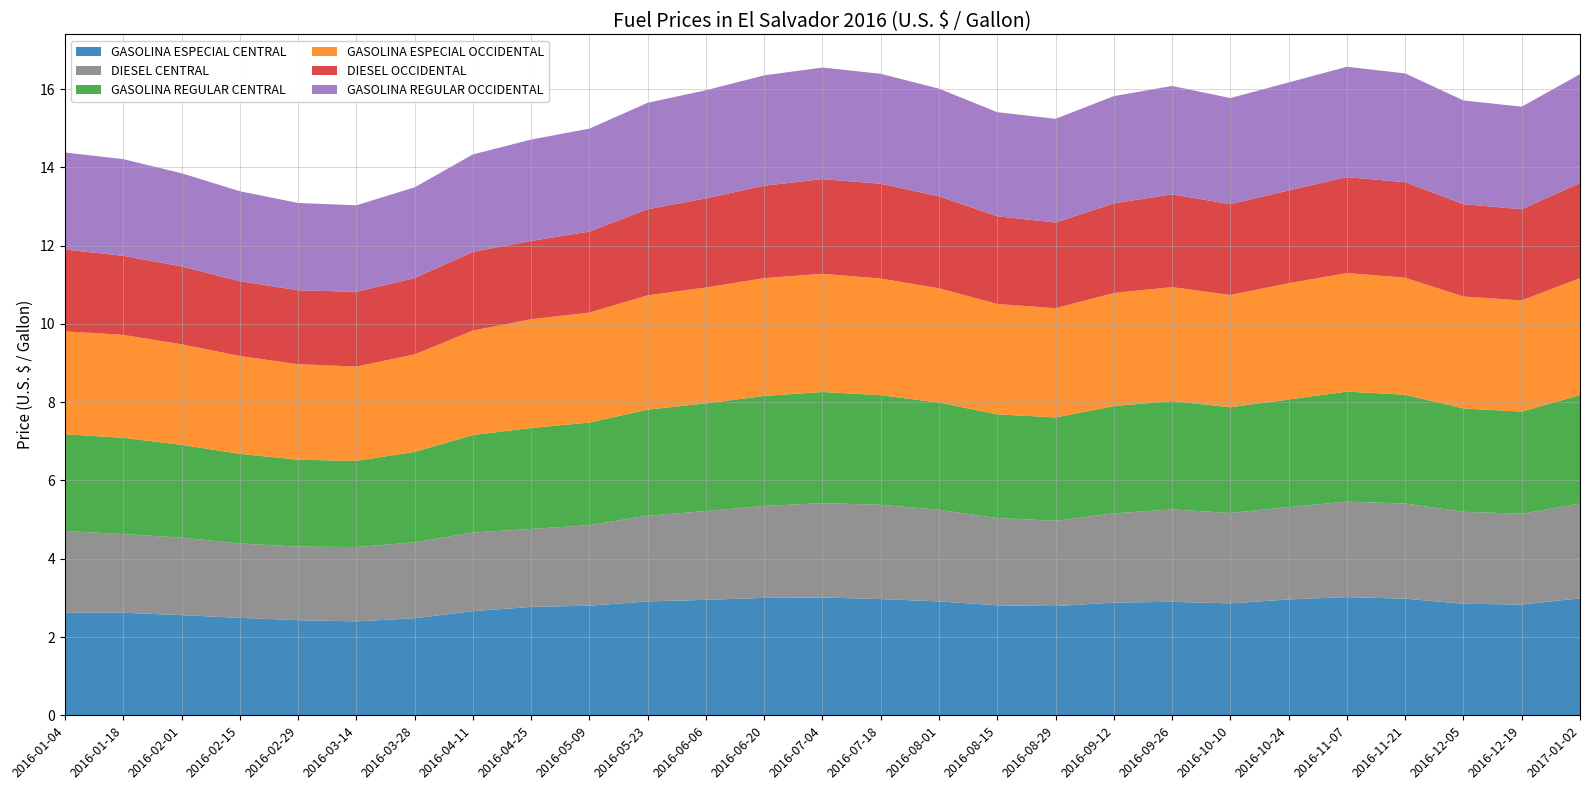

Reading right to left, extract all data points from this chart.

GASOLINA ESPECIAL CENTRAL: 2017-01-02=3.0	2016-12-19=2.8	2016-12-05=2.9	2016-11-21=3.0	2016-11-07=3.0	2016-10-24=3.0	2016-10-10=2.9	2016-09-26=2.9	2016-09-12=2.9	2016-08-29=2.8	2016-08-15=2.8	2016-08-01=2.9	2016-07-18=3.0	2016-07-04=3.0	2016-06-20=3.0	2016-06-06=3.0	2016-05-23=2.9	2016-05-09=2.8	2016-04-25=2.8	2016-04-11=2.7	2016-03-28=2.5	2016-03-14=2.4	2016-02-29=2.4	2016-02-15=2.5	2016-02-01=2.6	2016-01-18=2.6	2016-01-04=2.6
DIESEL CENTRAL: 2017-01-02=2.4	2016-12-19=2.3	2016-12-05=2.4	2016-11-21=2.4	2016-11-07=2.4	2016-10-24=2.4	2016-10-10=2.3	2016-09-26=2.4	2016-09-12=2.3	2016-08-29=2.2	2016-08-15=2.2	2016-08-01=2.3	2016-07-18=2.4	2016-07-04=2.4	2016-06-20=2.4	2016-06-06=2.3	2016-05-23=2.2	2016-05-09=2.1	2016-04-25=2.0	2016-04-11=2.0	2016-03-28=1.9	2016-03-14=1.9	2016-02-29=1.9	2016-02-15=1.9	2016-02-01=2.0	2016-01-18=2.0	2016-01-04=2.1
GASOLINA REGULAR CENTRAL: 2017-01-02=2.8	2016-12-19=2.6	2016-12-05=2.6	2016-11-21=2.8	2016-11-07=2.8	2016-10-24=2.8	2016-10-10=2.7	2016-09-26=2.8	2016-09-12=2.7	2016-08-29=2.6	2016-08-15=2.6	2016-08-01=2.7	2016-07-18=2.8	2016-07-04=2.8	2016-06-20=2.8	2016-06-06=2.8	2016-05-23=2.7	2016-05-09=2.6	2016-04-25=2.6	2016-04-11=2.5	2016-03-28=2.3	2016-03-14=2.2	2016-02-29=2.2	2016-02-15=2.3	2016-02-01=2.4	2016-01-18=2.5	2016-01-04=2.5
GASOLINA ESPECIAL OCCIDENTAL: 2017-01-02=3.0	2016-12-19=2.8	2016-12-05=2.9	2016-11-21=3.0	2016-11-07=3.0	2016-10-24=3.0	2016-10-10=2.9	2016-09-26=2.9	2016-09-12=2.9	2016-08-29=2.8	2016-08-15=2.8	2016-08-01=2.9	2016-07-18=3.0	2016-07-04=3.0	2016-06-20=3.0	2016-06-06=3.0	2016-05-23=2.9	2016-05-09=2.8	2016-04-25=2.8	2016-04-11=2.7	2016-03-28=2.5	2016-03-14=2.4	2016-02-29=2.4	2016-02-15=2.5	2016-02-01=2.6	2016-01-18=2.6	2016-01-04=2.6
DIESEL OCCIDENTAL: 2017-01-02=2.4	2016-12-19=2.3	2016-12-05=2.4	2016-11-21=2.4	2016-11-07=2.5	2016-10-24=2.4	2016-10-10=2.3	2016-09-26=2.4	2016-09-12=2.3	2016-08-29=2.2	2016-08-15=2.2	2016-08-01=2.4	2016-07-18=2.4	2016-07-04=2.4	2016-06-20=2.4	2016-06-06=2.3	2016-05-23=2.2	2016-05-09=2.1	2016-04-25=2.0	2016-04-11=2.0	2016-03-28=1.9	2016-03-14=1.9	2016-02-29=1.9	2016-02-15=1.9	2016-02-01=2.0	2016-01-18=2.0	2016-01-04=2.1
GASOLINA REGULAR OCCIDENTAL: 2017-01-02=2.8	2016-12-19=2.6	2016-12-05=2.6	2016-11-21=2.8	2016-11-07=2.8	2016-10-24=2.8	2016-10-10=2.7	2016-09-26=2.8	2016-09-12=2.7	2016-08-29=2.6	2016-08-15=2.7	2016-08-01=2.8	2016-07-18=2.8	2016-07-04=2.9	2016-06-20=2.8	2016-06-06=2.8	2016-05-23=2.7	2016-05-09=2.6	2016-04-25=2.6	2016-04-11=2.5	2016-03-28=2.3	2016-03-14=2.2	2016-02-29=2.2	2016-02-15=2.3	2016-02-01=2.4	2016-01-18=2.5	2016-01-04=2.5